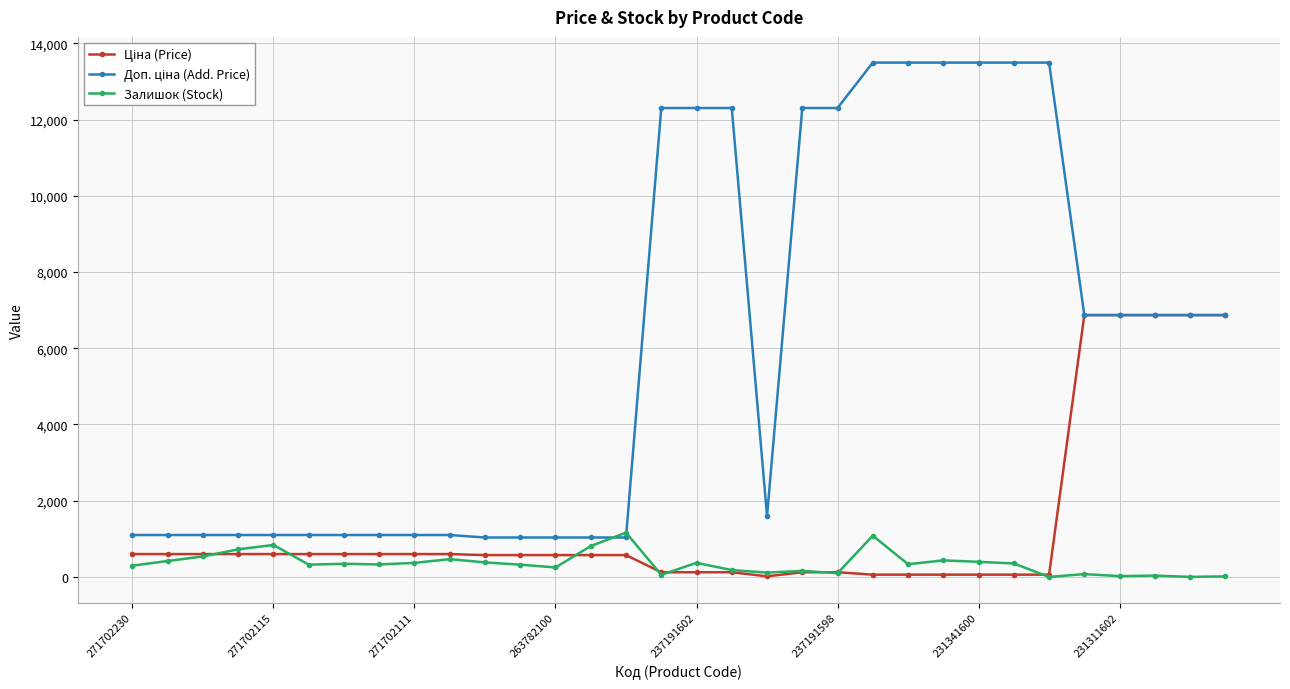

At how many categories does at least one series exceed 7202?

11